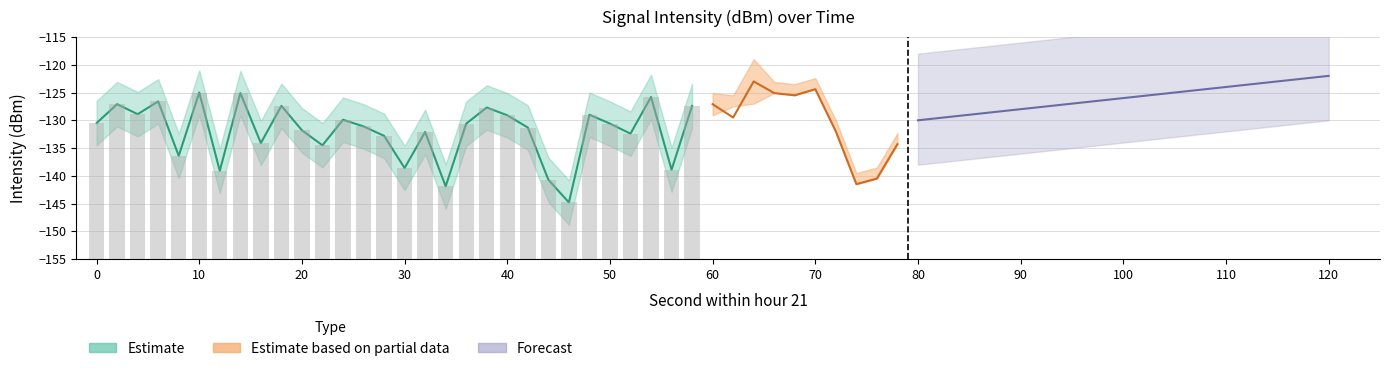

What is the value of the Estimate_lower bar at the 2nd from the left?

-127.1